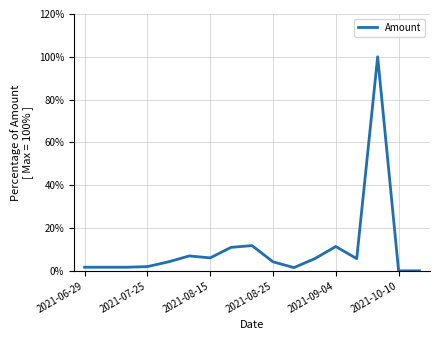

What is the greatest value displayed?

100.0